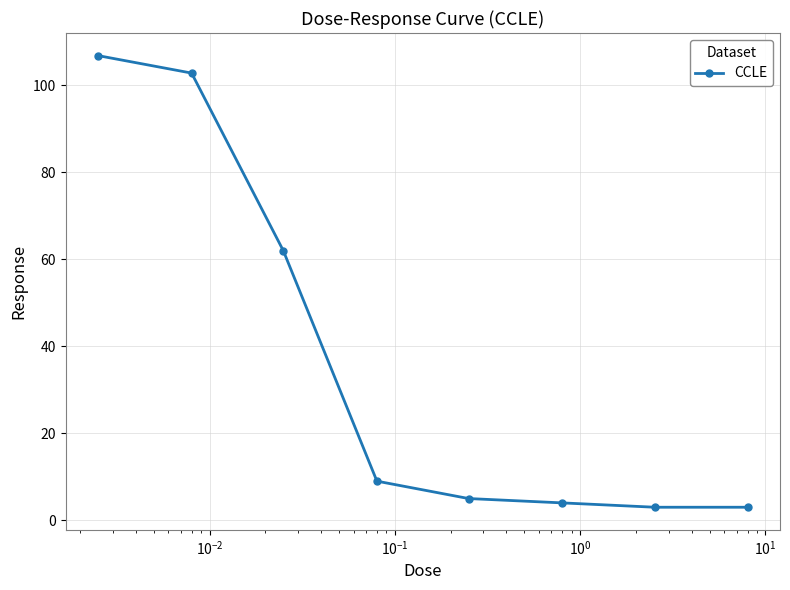

True or false: the data has more than 2 interior local peaks.

False